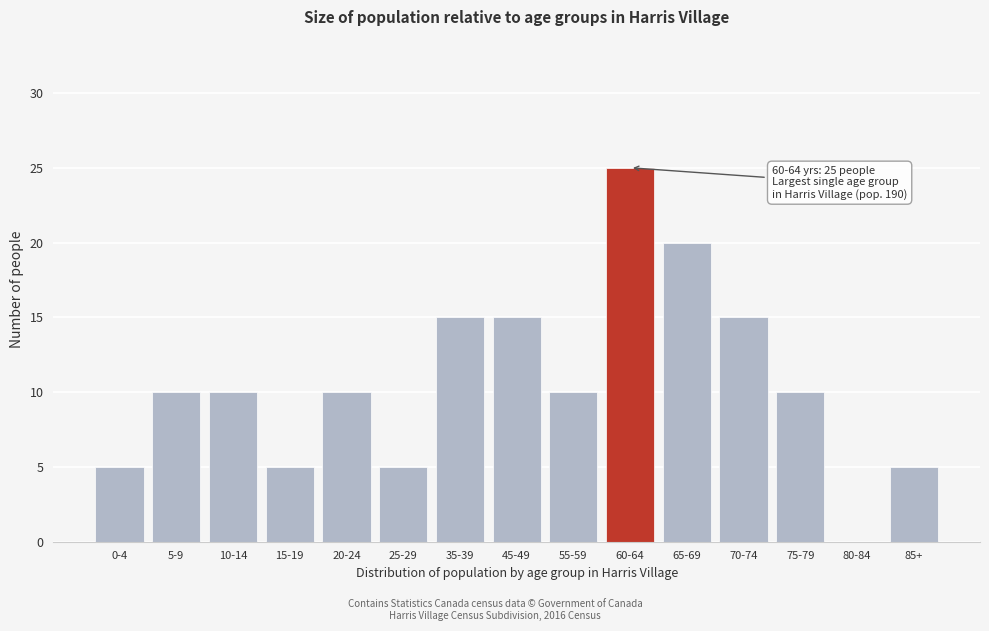

Reading left to right, what are all the values shown in this chart?

0-4=5	5-9=10	10-14=10	15-19=5	20-24=10	25-29=5	35-39=15	45-49=15	55-59=10	60-64=25	65-69=20	70-74=15	75-79=10	80-84=0	85+=5